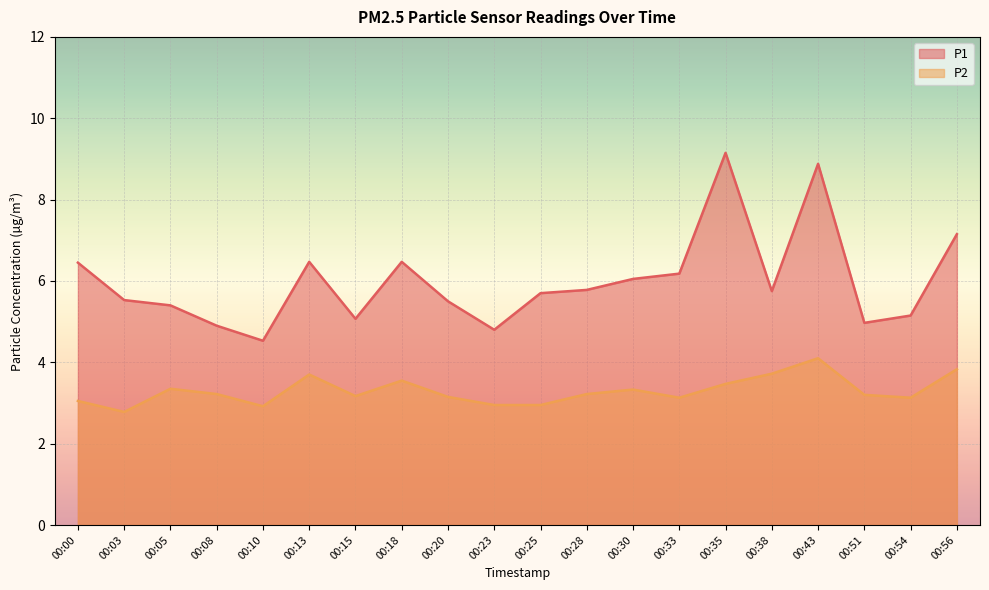

How many lines are shown in the chart?

2